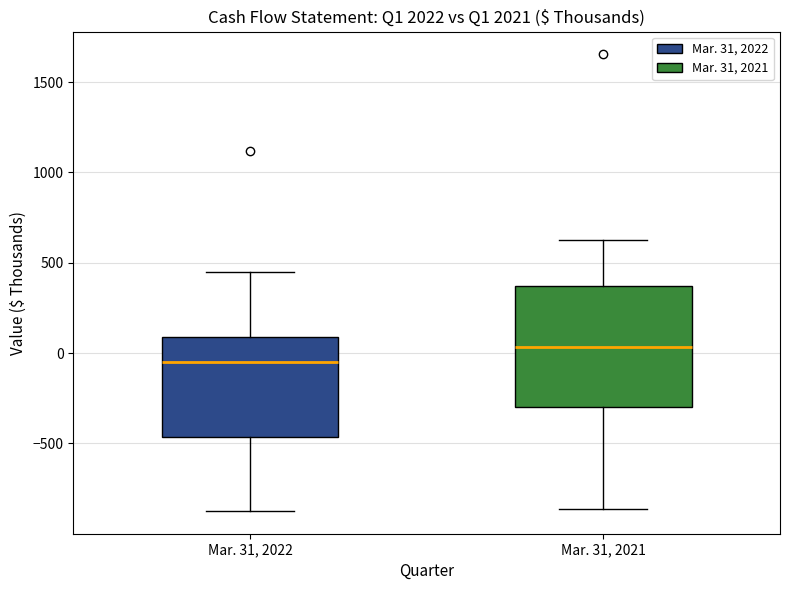

Reading left to right, read every box against the y-axis: the position of its median line, the range the box covers, and the ends of its whiskers. The values are not printed on the chart, so give them approximately, as read against the axis.

Mar. 31, 2022: median -50, box -450 to 100, whiskers -850 to 450
Mar. 31, 2021: median 50, box -300 to 350, whiskers -850 to 650